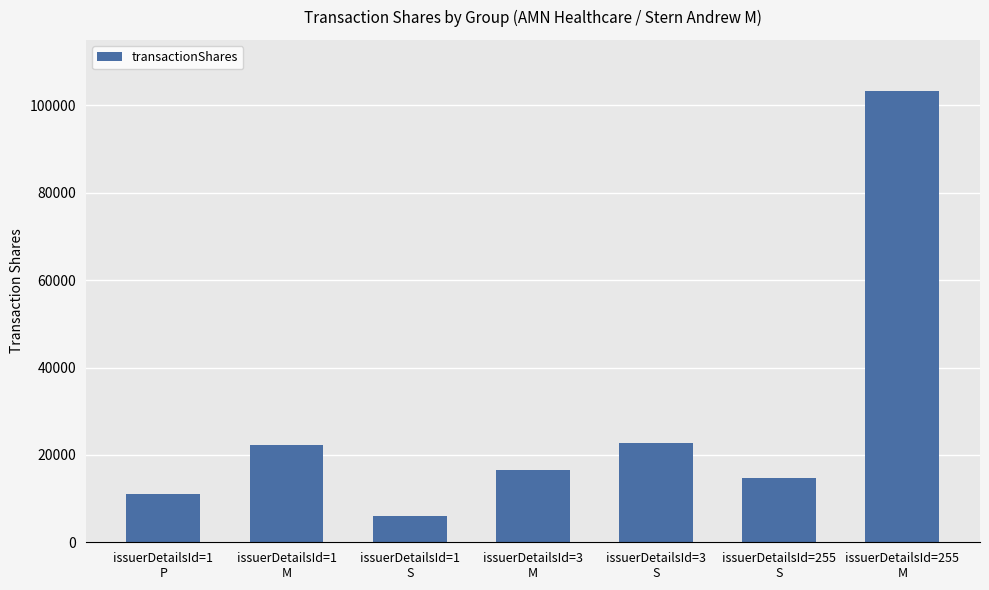

What is the difference between the values at issuerDetailsId=1
M and issuerDetailsId=3
M?

5720